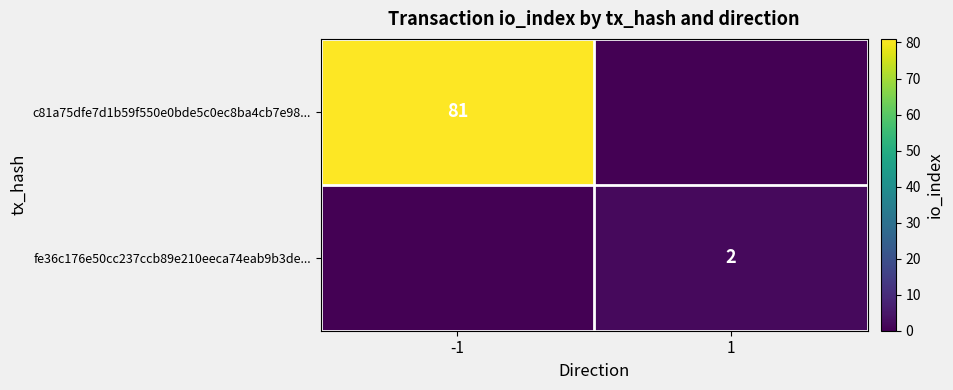

The value of fe36c176e50cc237ccb89e210eeca74eab9b3de... at 1 is 2. True or false?

True